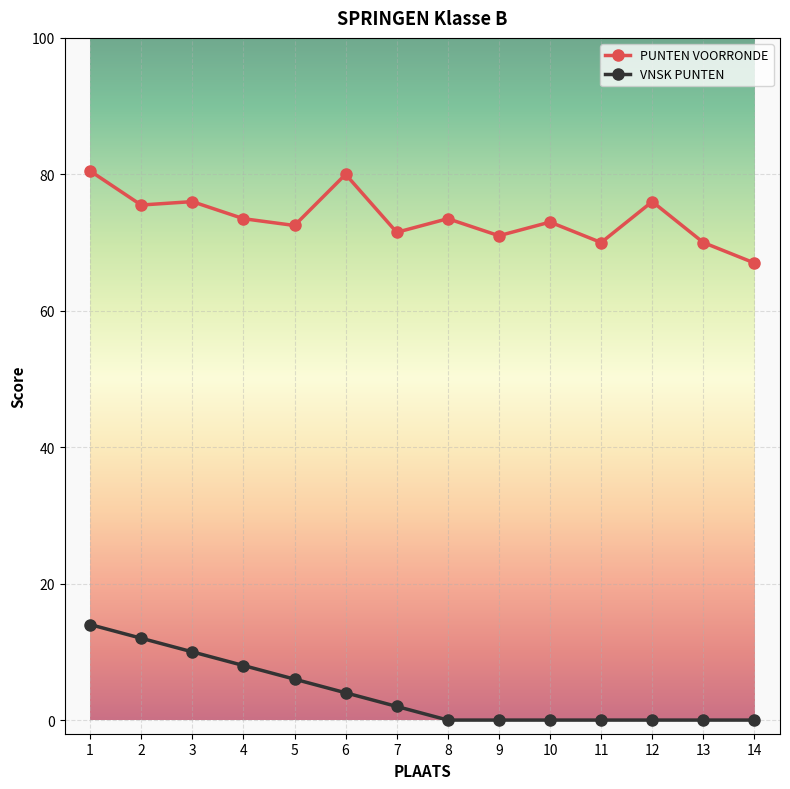

Reading left to right, extract all data points from this chart.

PUNTEN VOORRONDE: 80.5	75.5	76.0	73.5	72.5	80.0	71.5	73.5	71.0	73.0	70.0	76.0	70.0	67.0
VNSK PUNTEN: 14.0	12.0	10.0	8.0	6.0	4.0	2.0	0.0	0.0	0.0	0.0	0.0	0.0	0.0